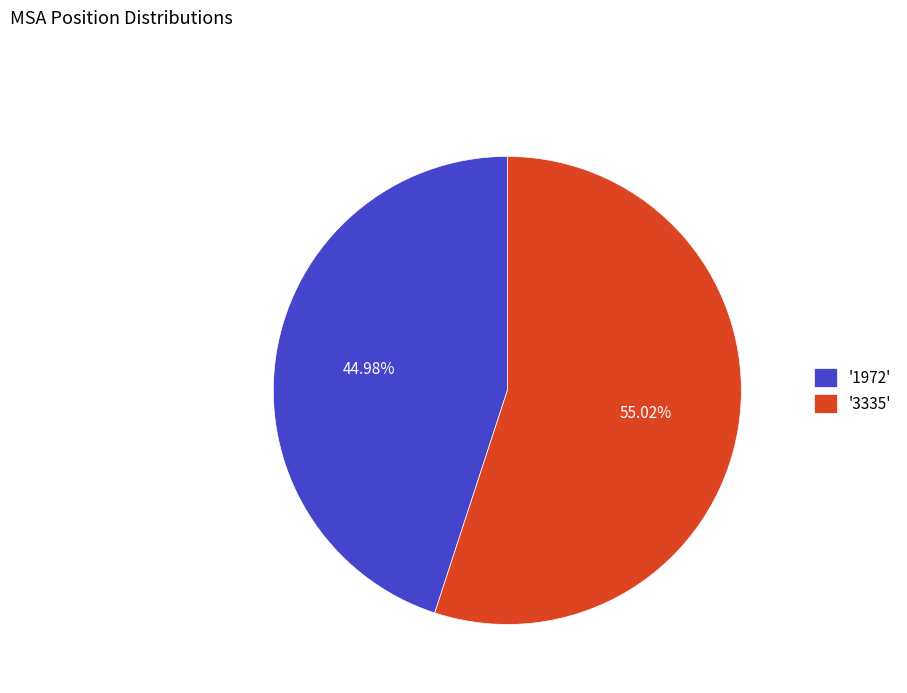

How many slices are in this pie chart?

2